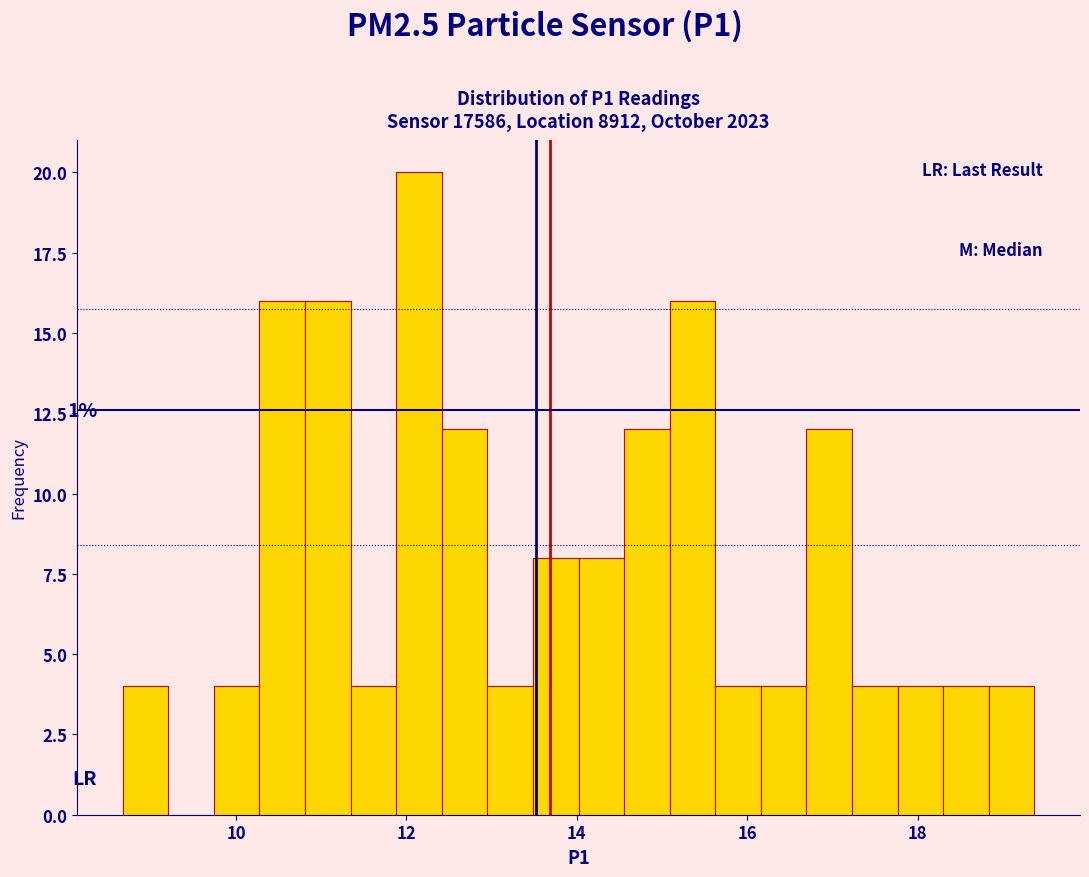

Read against the x-axis, roughly where is the centre of the tallest bar?

12.2